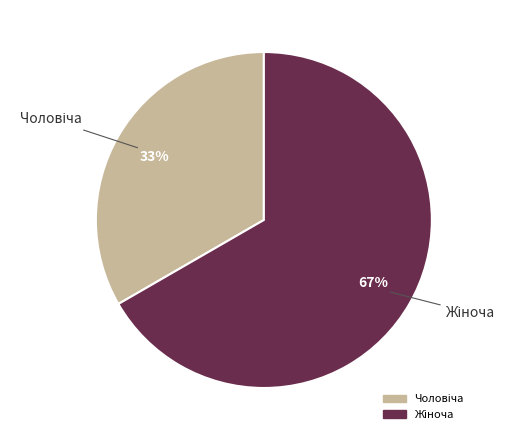

To the nearest percent, what is the average slice percentage?

50%